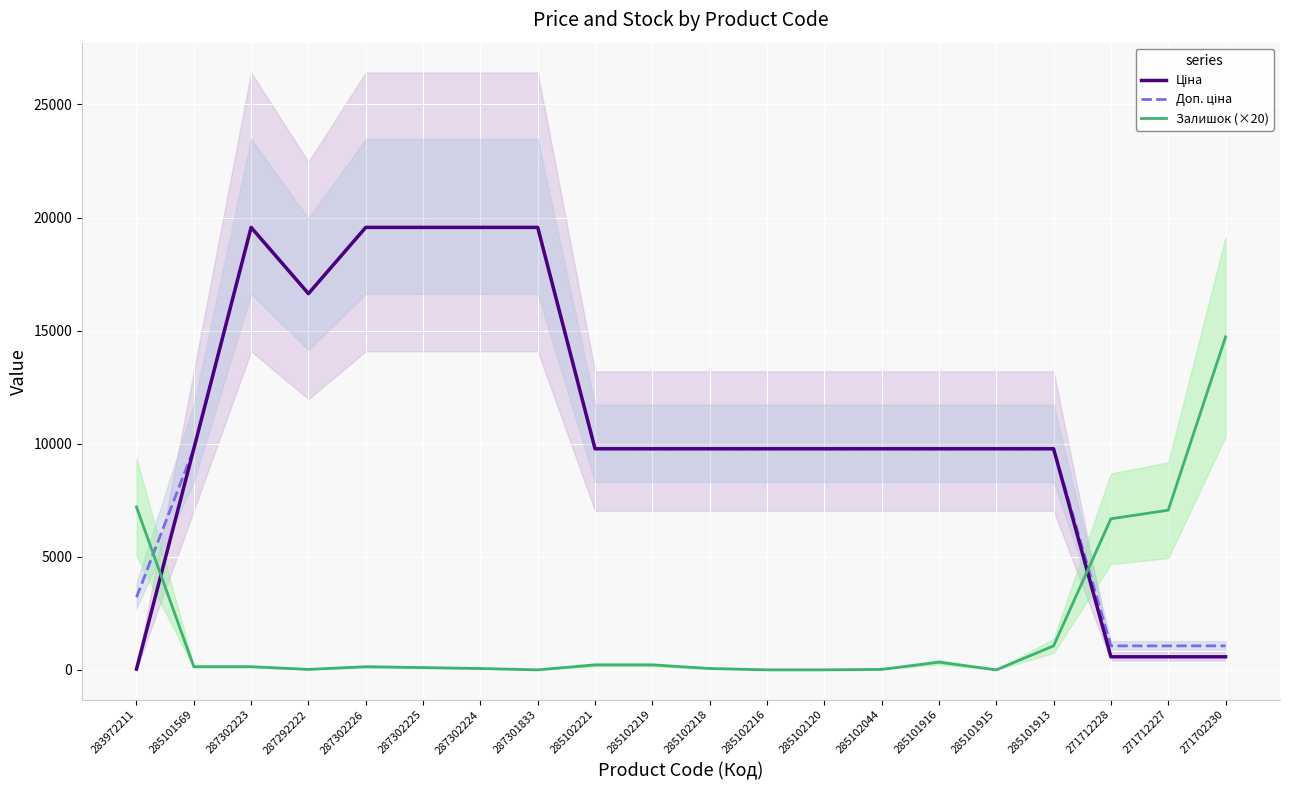

At which category does Залишок (×20) reach its first local peak?

287302226